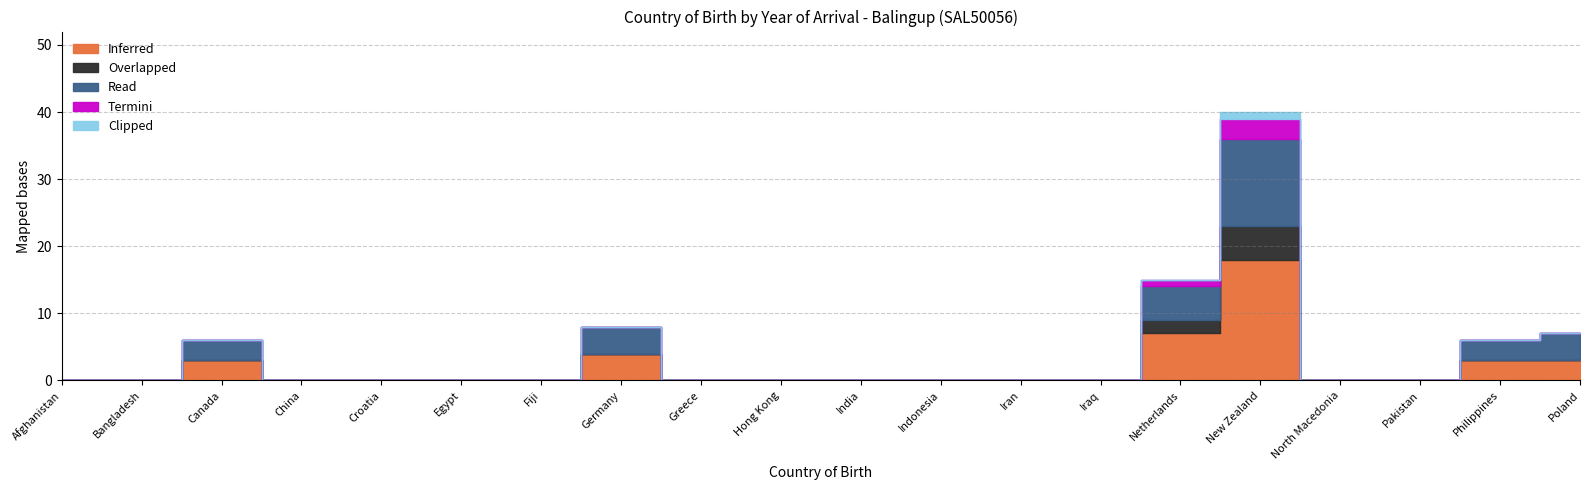

True or false: Clipped has a value of 0 at Egypt.

True